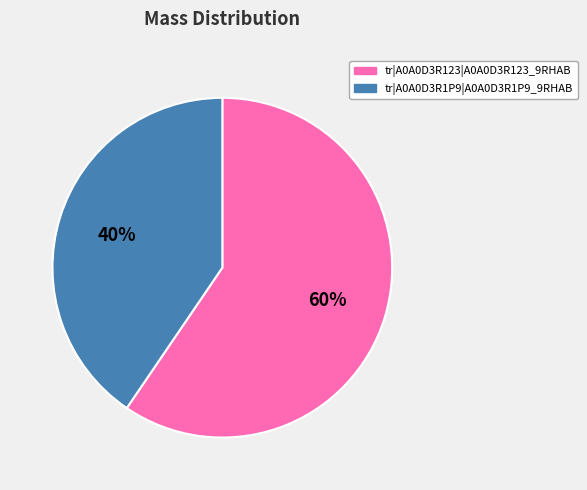

How many segments does this pie chart have?

2